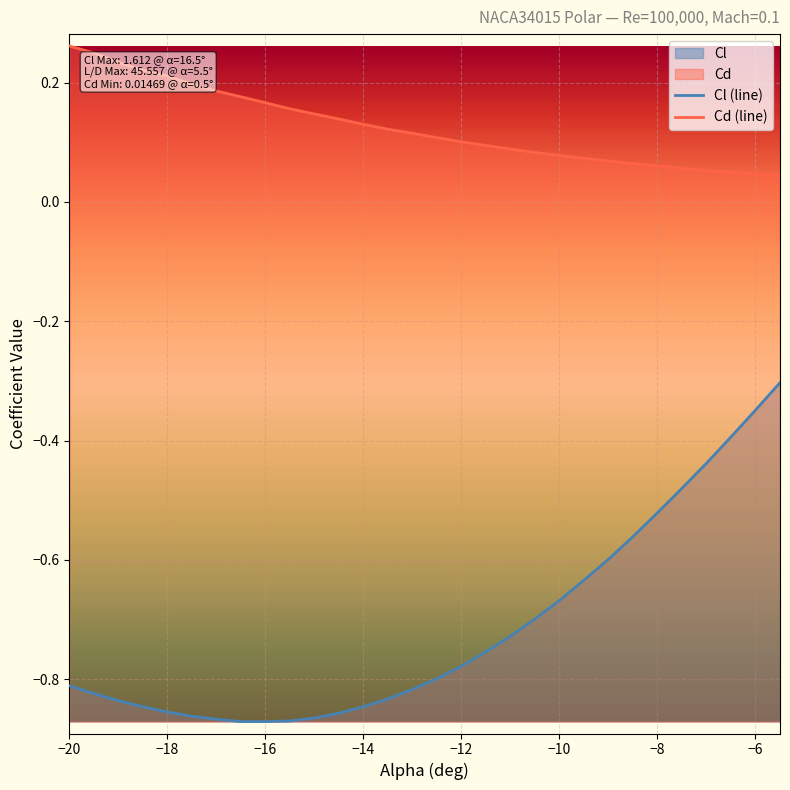

List the series in order of their peak value, highest first.

Cd (line), Cl (line)